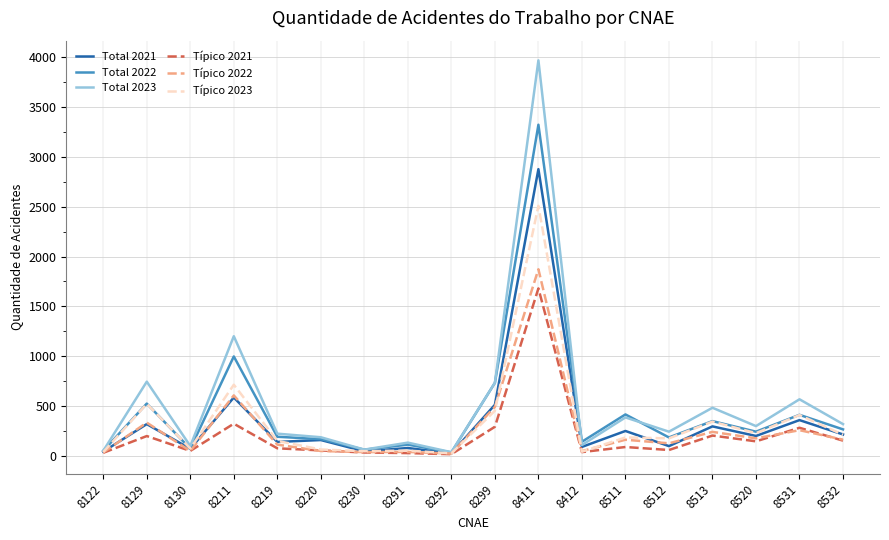

What is the maximum value shown in the chart?

3969